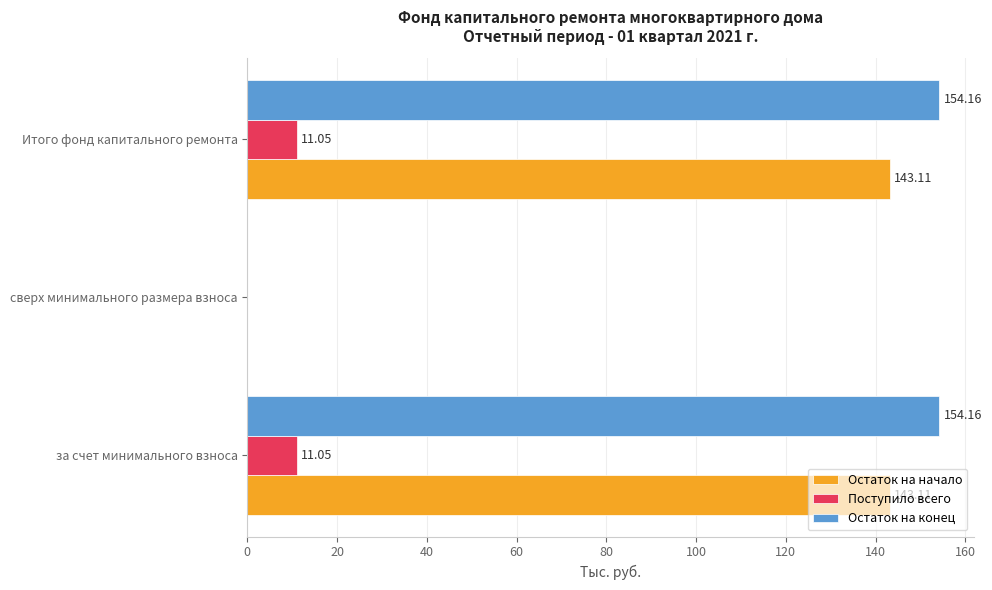

What is the sum of the Остаток на начало values at сверх минимального размера взноса and за счет минимального взноса?

143.1